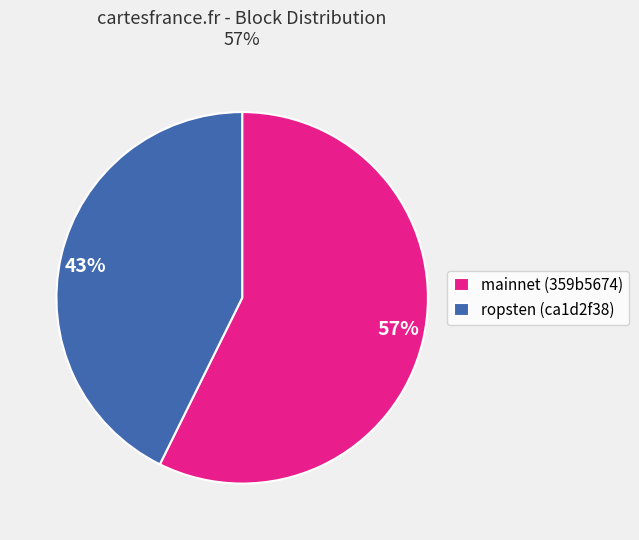

Count the number of slices in the pie.

2